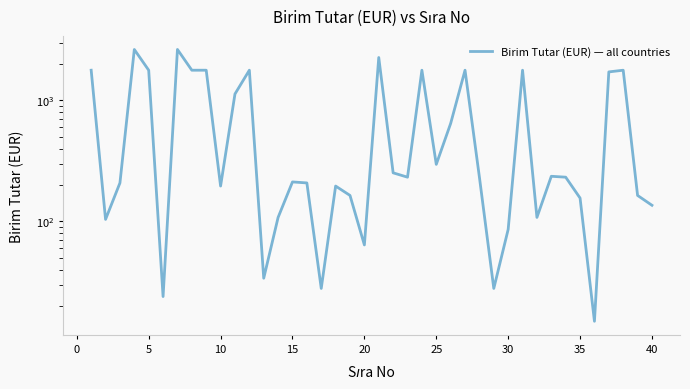

What is the difference between the maximum and minimum values?

2613